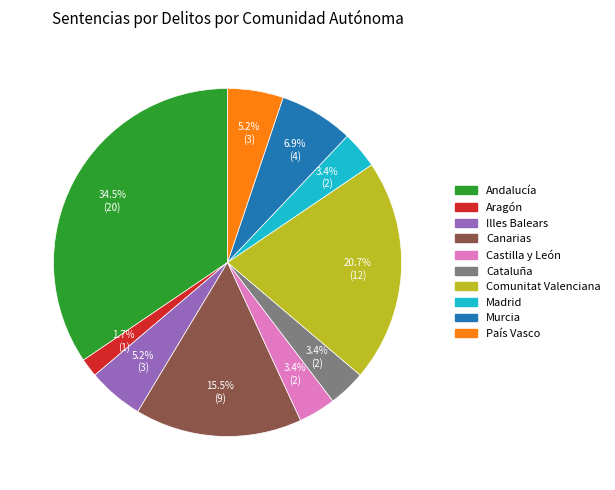

Does Andalucía represent more than half of the total?

No